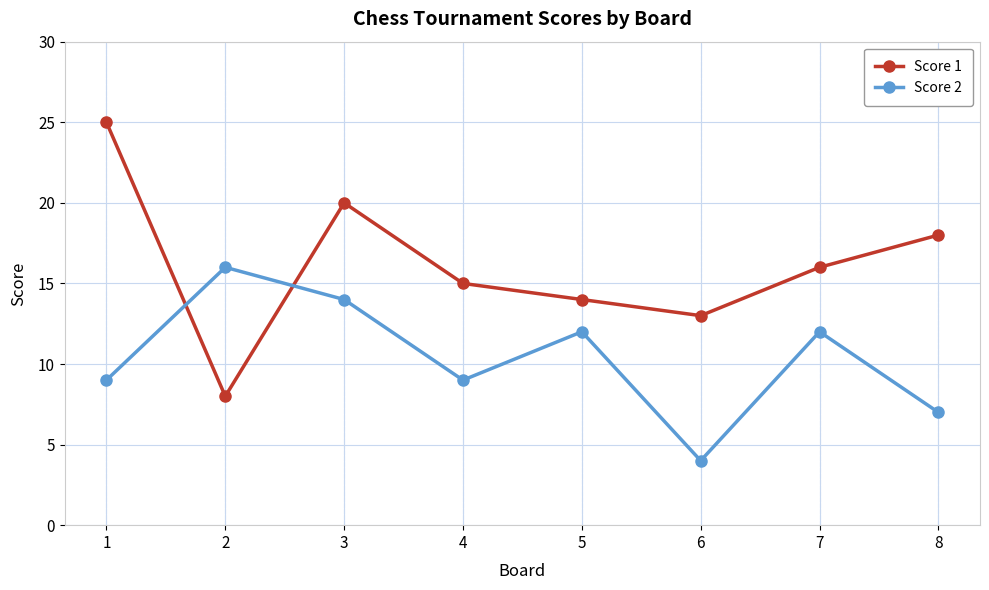

How many interior local valleys does the Score 2 series have?

2